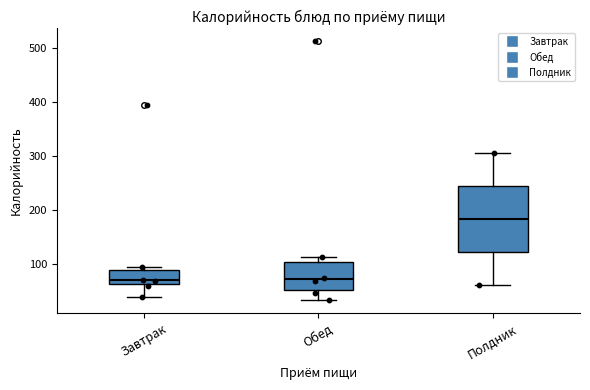

Which box is the tallest, from its lower edge to its upper edge?

Полдник